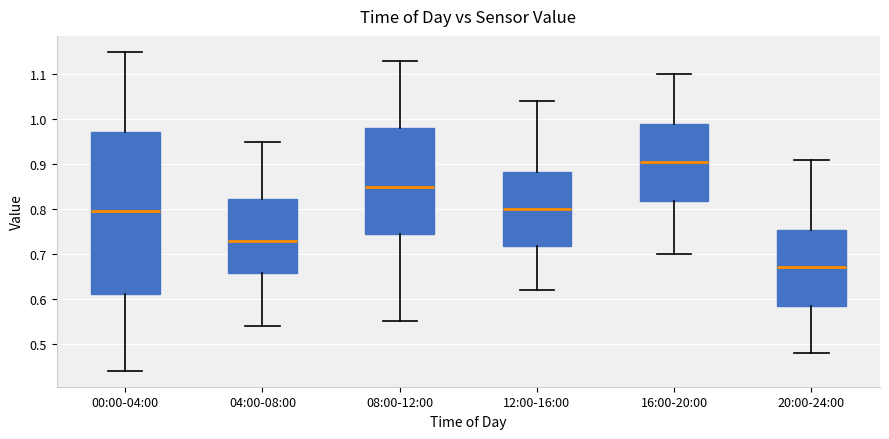

Comparing the boxes themselves (not the whiskers), which one is the tallest?

00:00-04:00